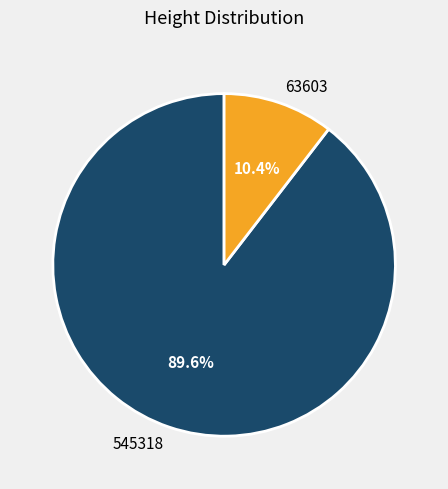

How many slices are in this pie chart?

2